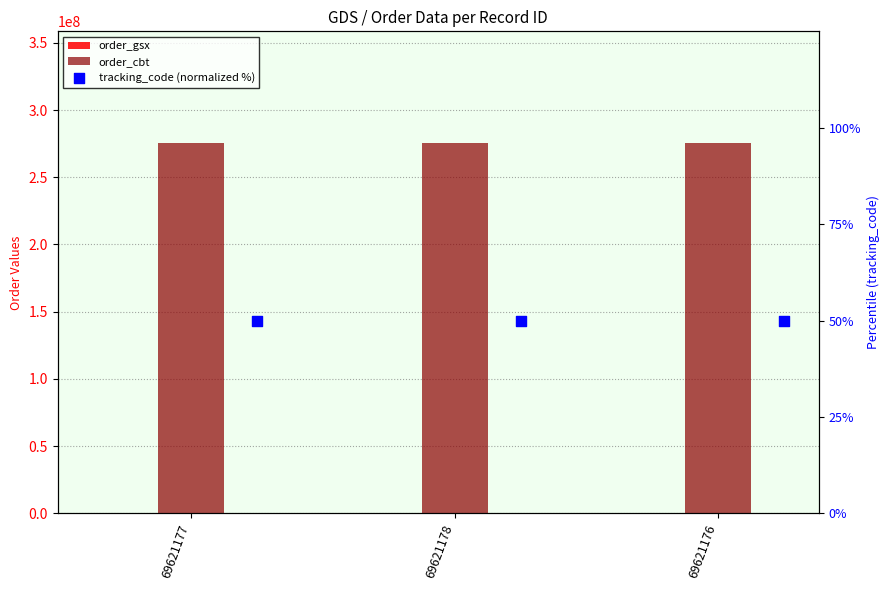

What is the total value across all series at 69621176?

276361637